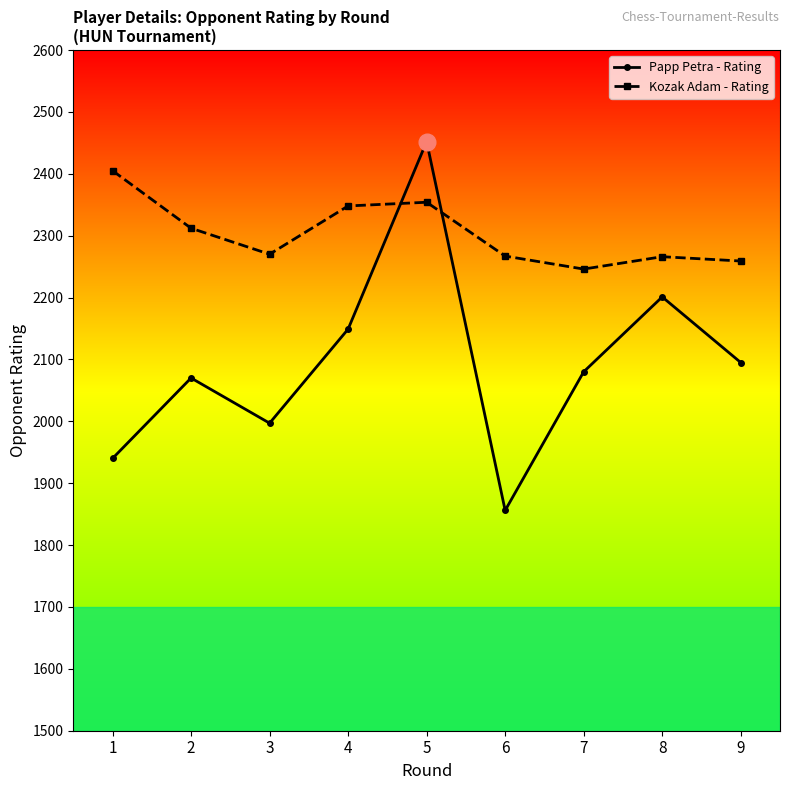

True or false: Kozak Adam - Rating and Papp Petra - Rating intersect in this chart.

True